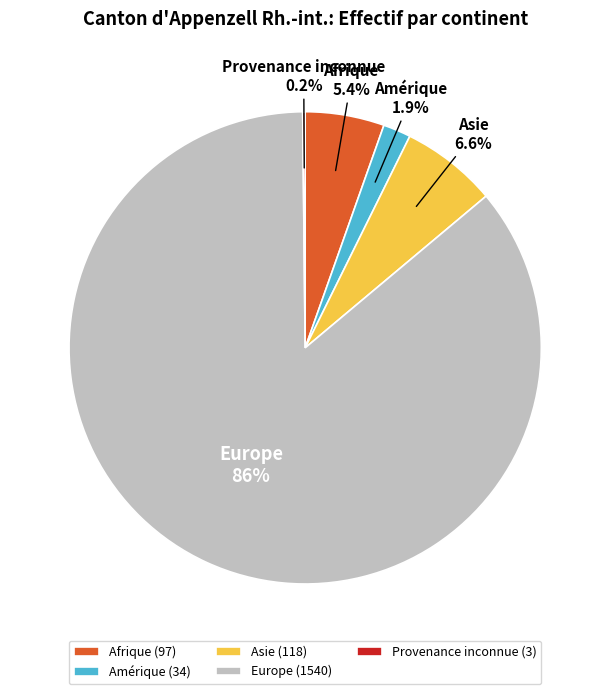

Which category has the biggest portion of the pie?

Europe